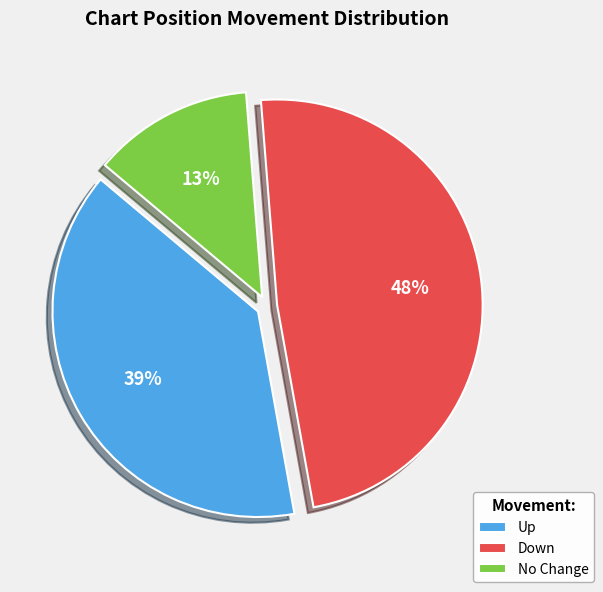

Does any single category account for the majority?

No